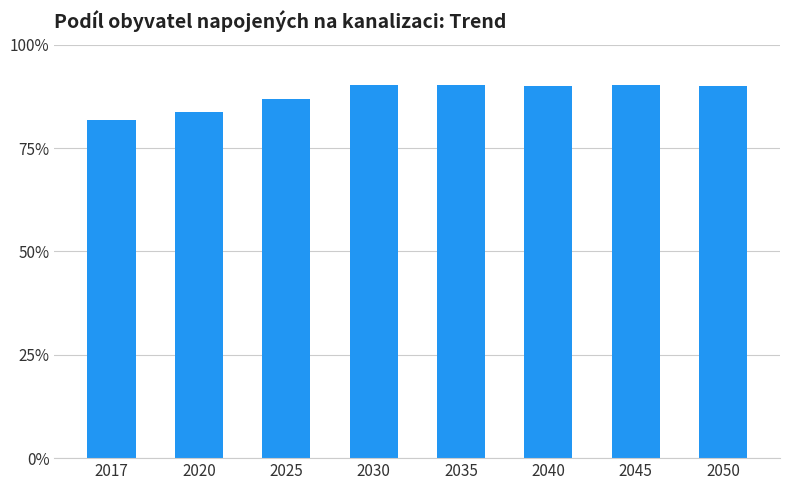

The chart shows a value of 90.2 at 2045. True or false?

True